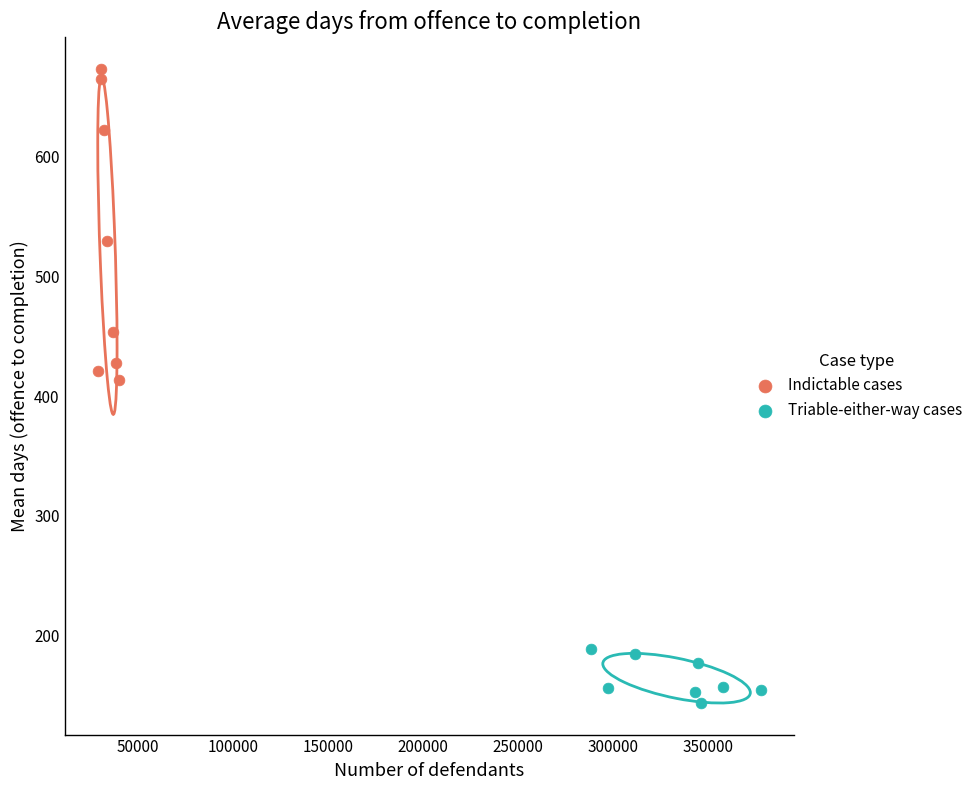

Which series has the widest spread of Y values?

Indictable cases